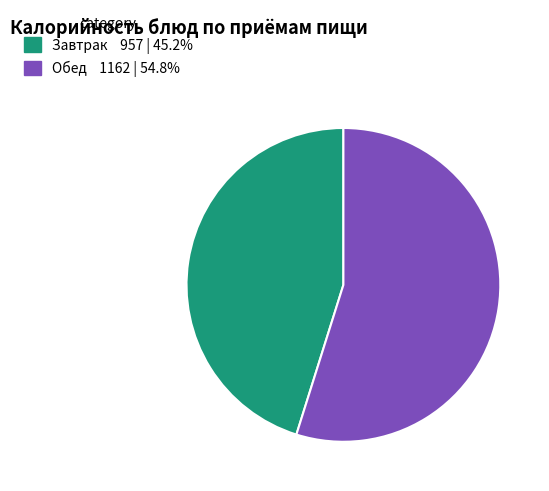

Does any single category account for the majority?

Yes